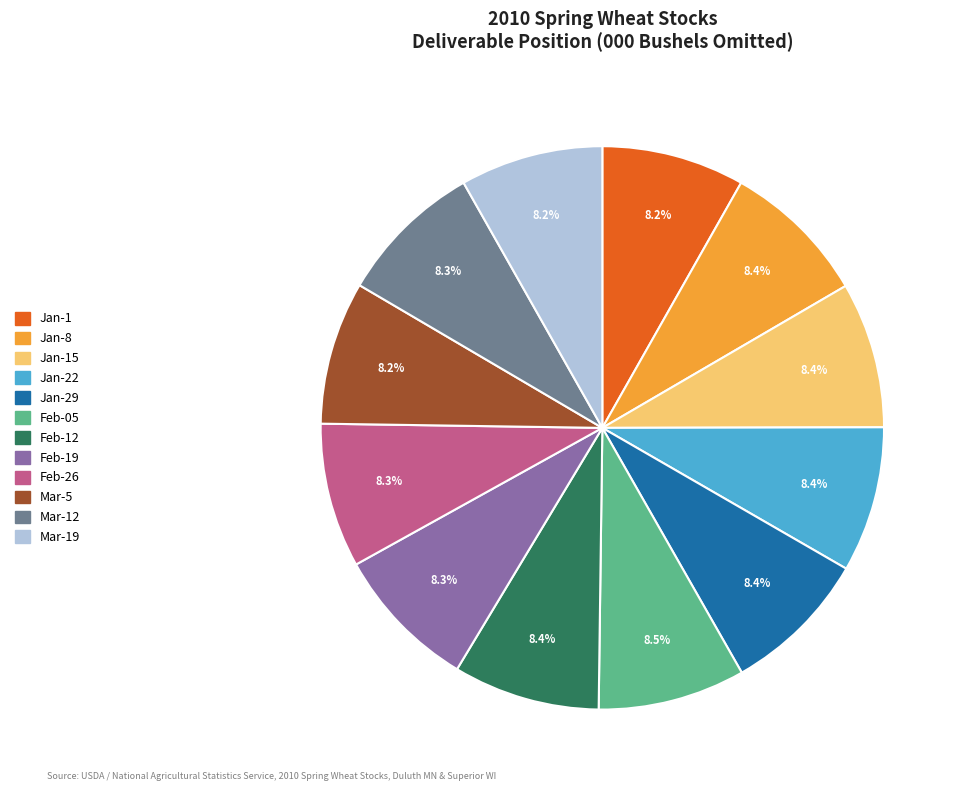

How many slices are in this pie chart?

12